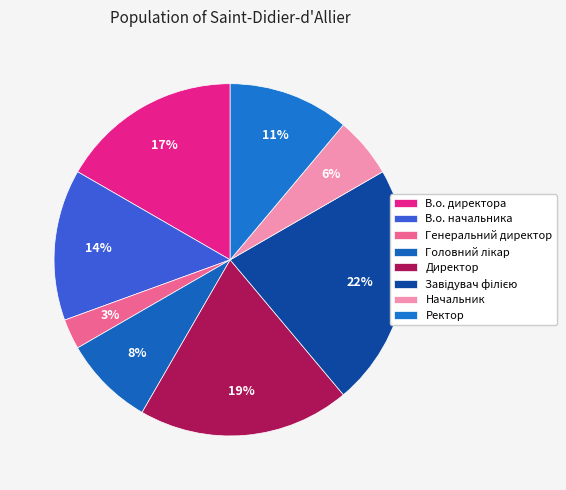

Which slice is the smallest?

Генеральний директор